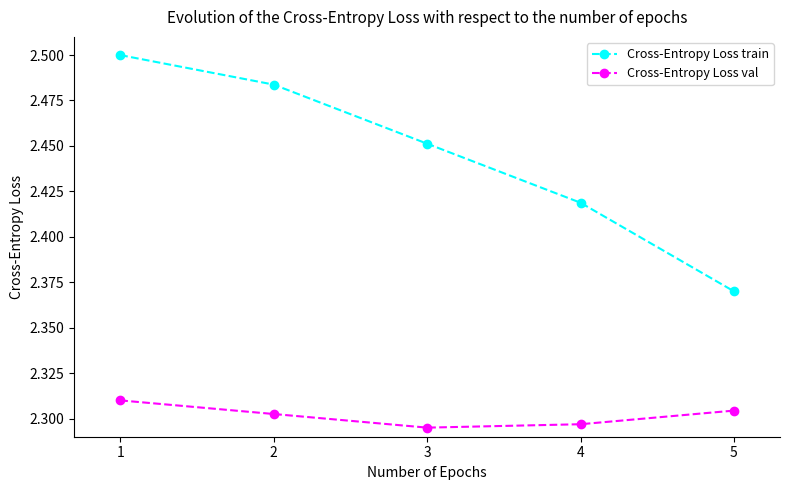

List the series in order of their overall mean, lowest first.

Cross-Entropy Loss val, Cross-Entropy Loss train